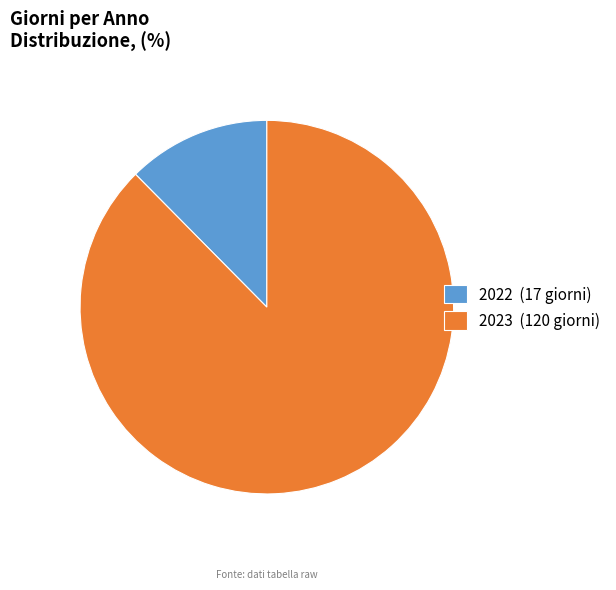

Rank the categories by value from lowest to highest.

2022, 2023